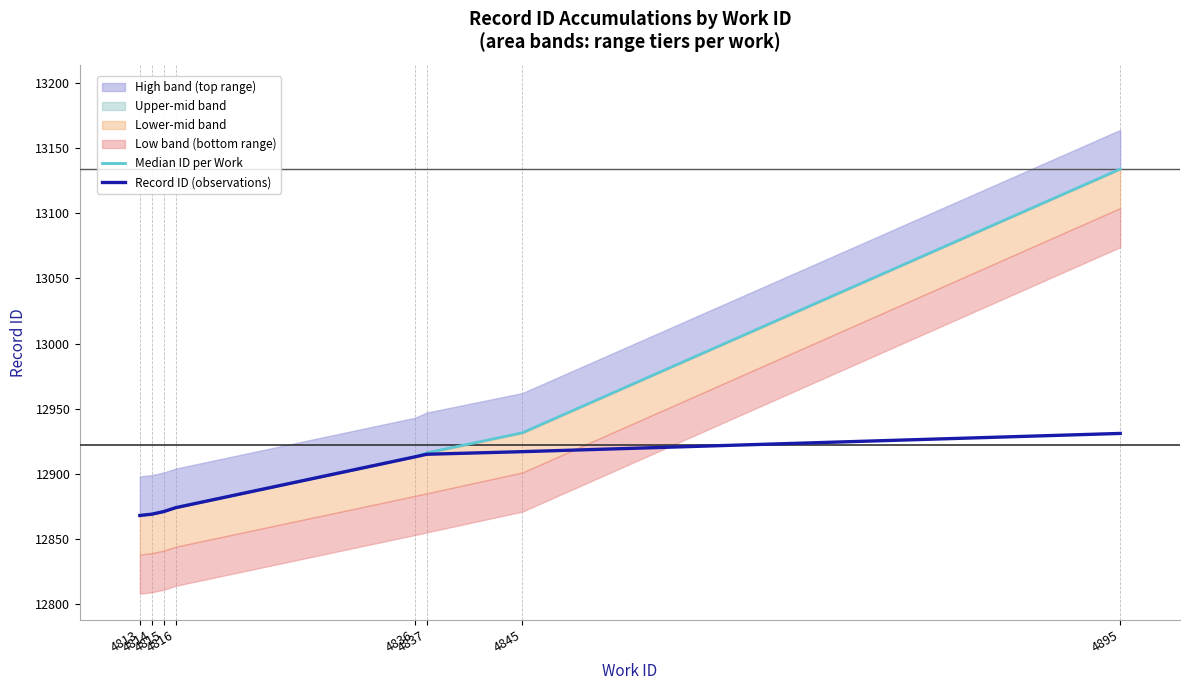

How many values in the Median ID per Work series are below 12913?

4